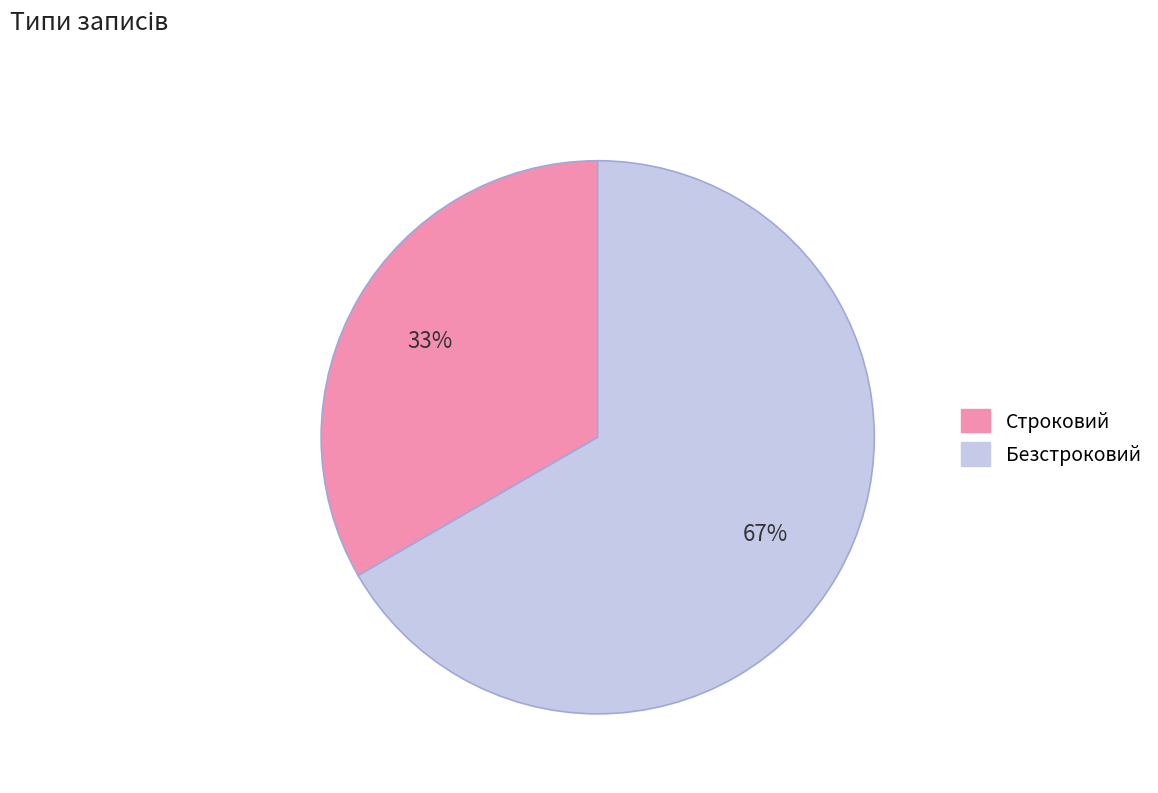

How many segments does this pie chart have?

2